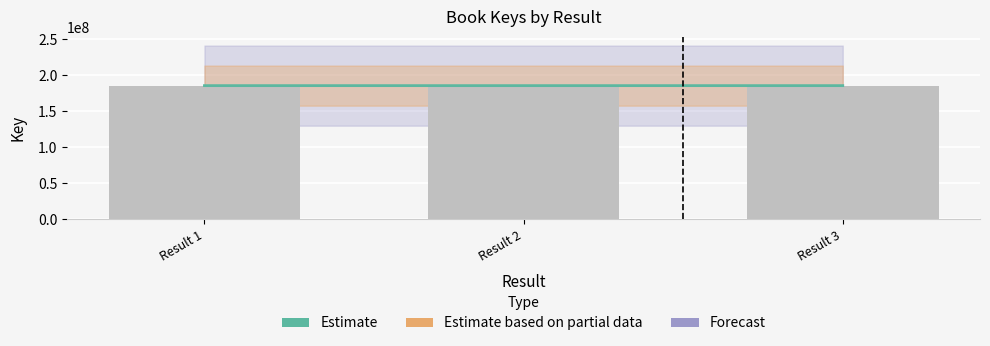

What is the sum of the values at Result 2 and Result 3?

371547737